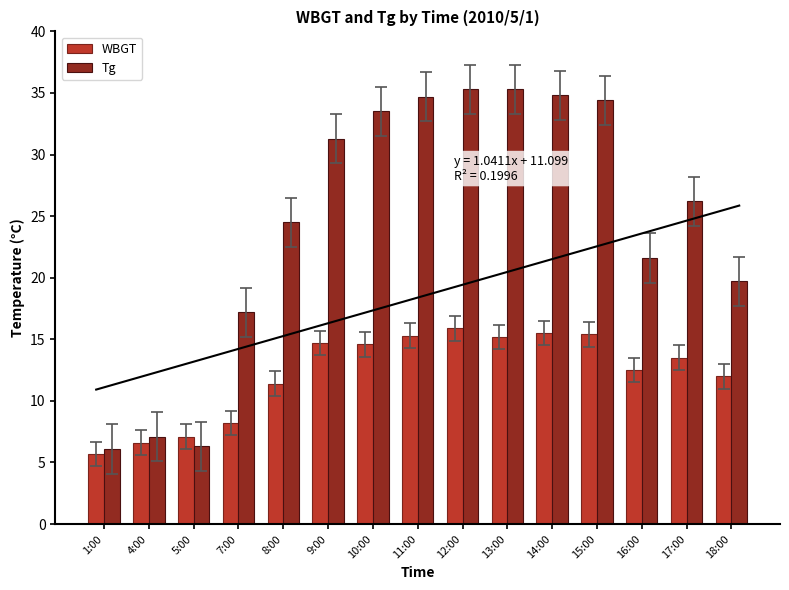

What is the average value of the Tg series?

24.5